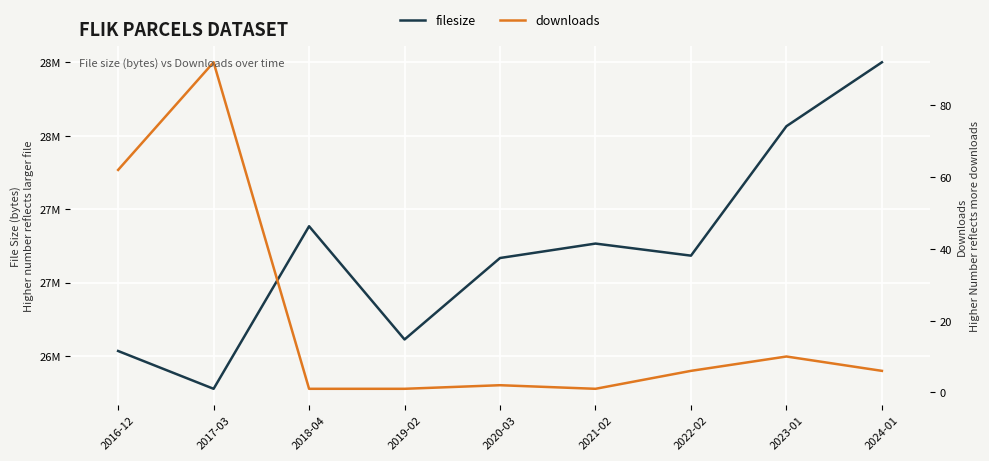

Between 2020-03 and 2024-01, which series saw the biggest shift?

filesize